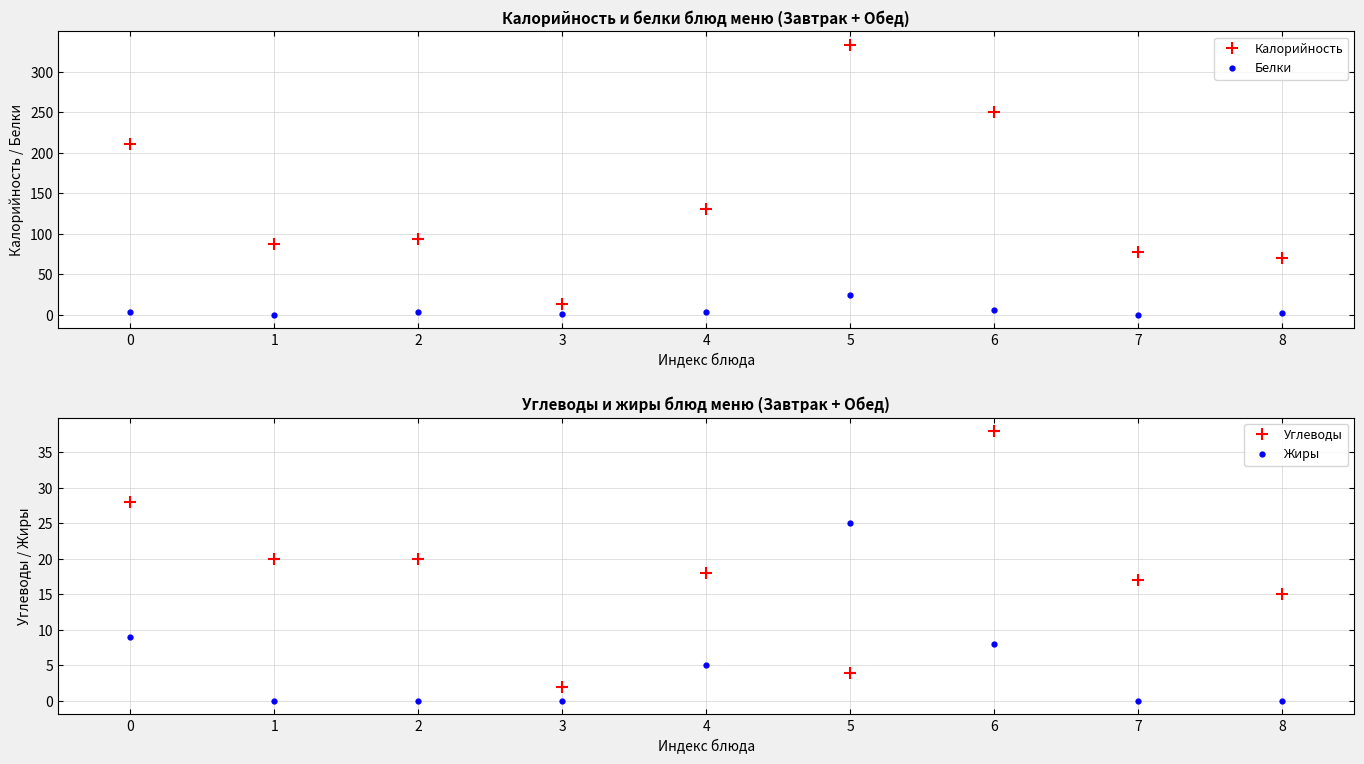

Is the value of Углеводы at 4 greater than the value of Белки at 8?

Yes